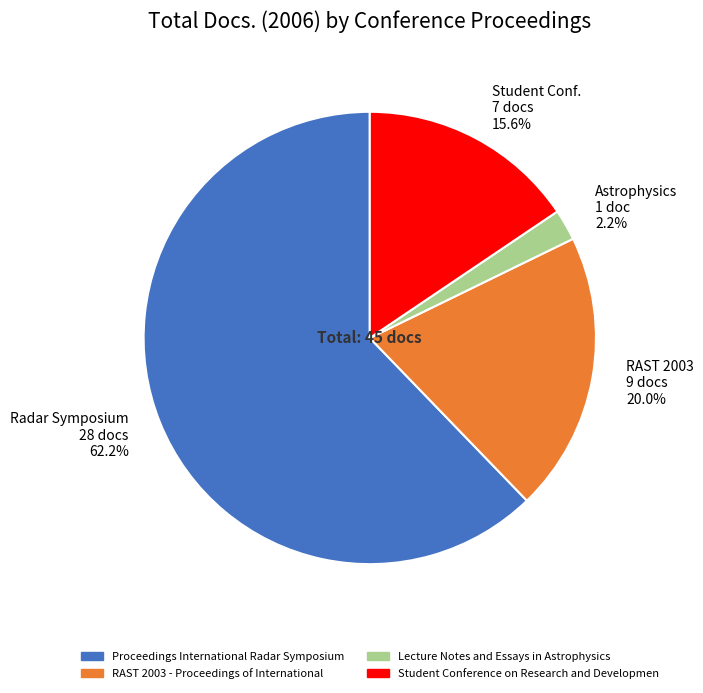

How much of the chart is everything except RAST 2003 9 docs?

80.0%